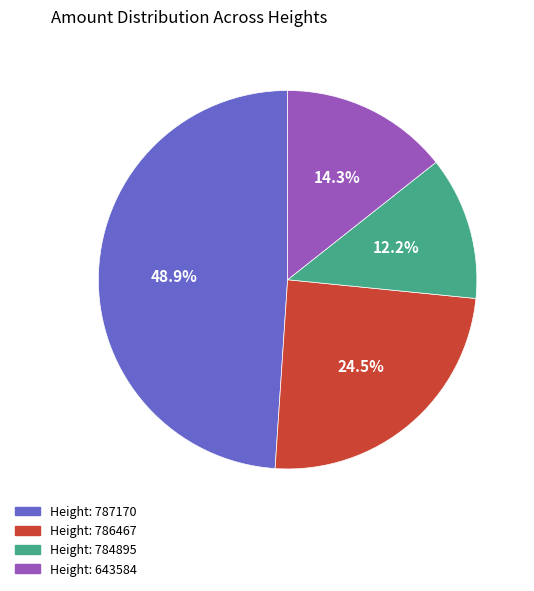

Does any single category account for the majority?

No